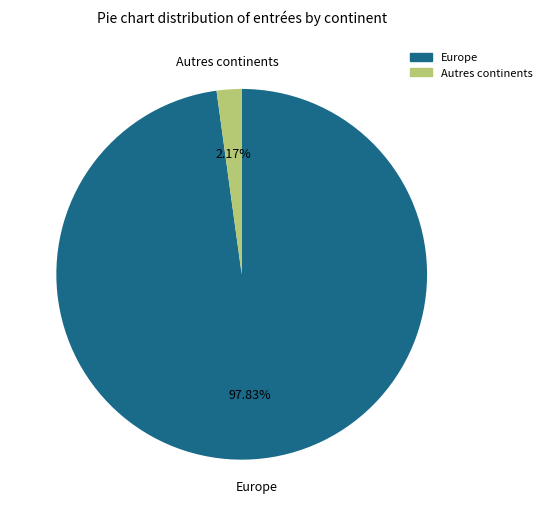

Is Europe the majority of the pie?

Yes